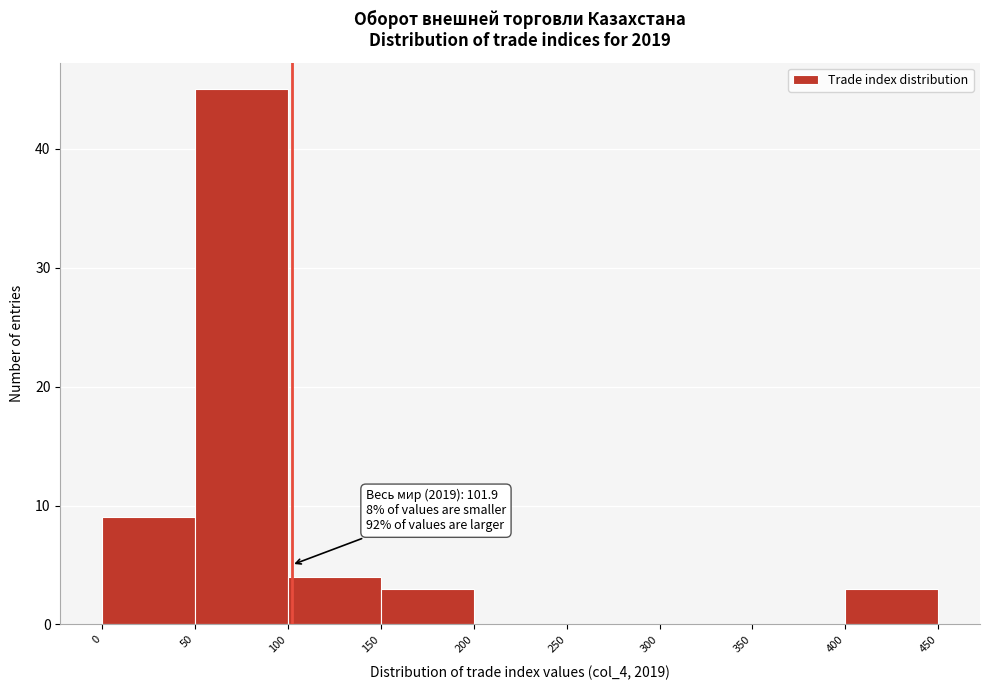

Over which range of the x-axis is the bar tallest?

50 to 100